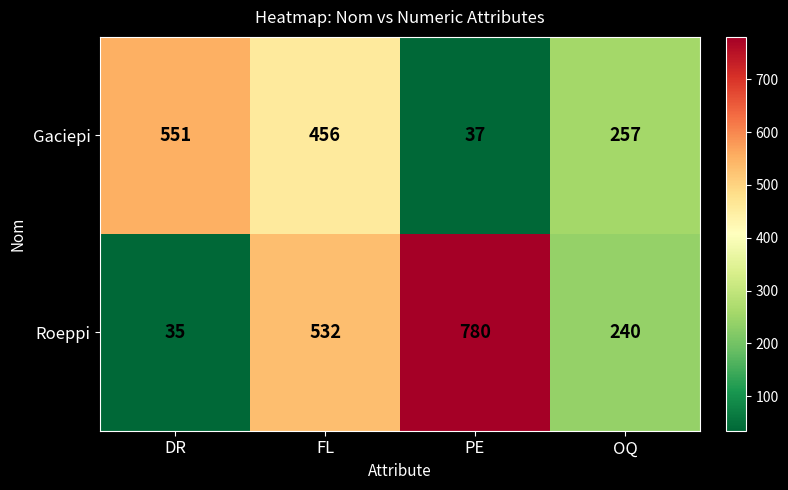

Reading left to right, what are all the values shown in this chart?

Gaciepi: 551	456	37	257
Roeppi: 35	532	780	240